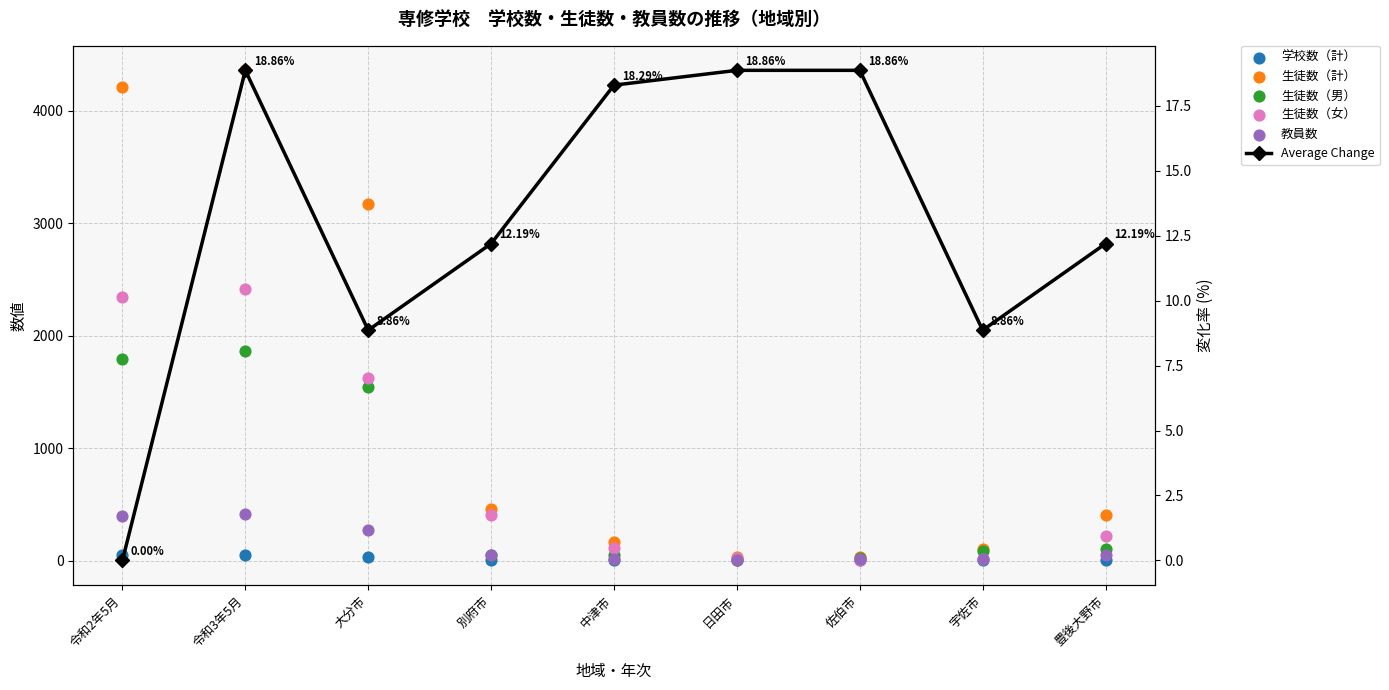

At which category is the sum across all series the highest?

令和3年5月